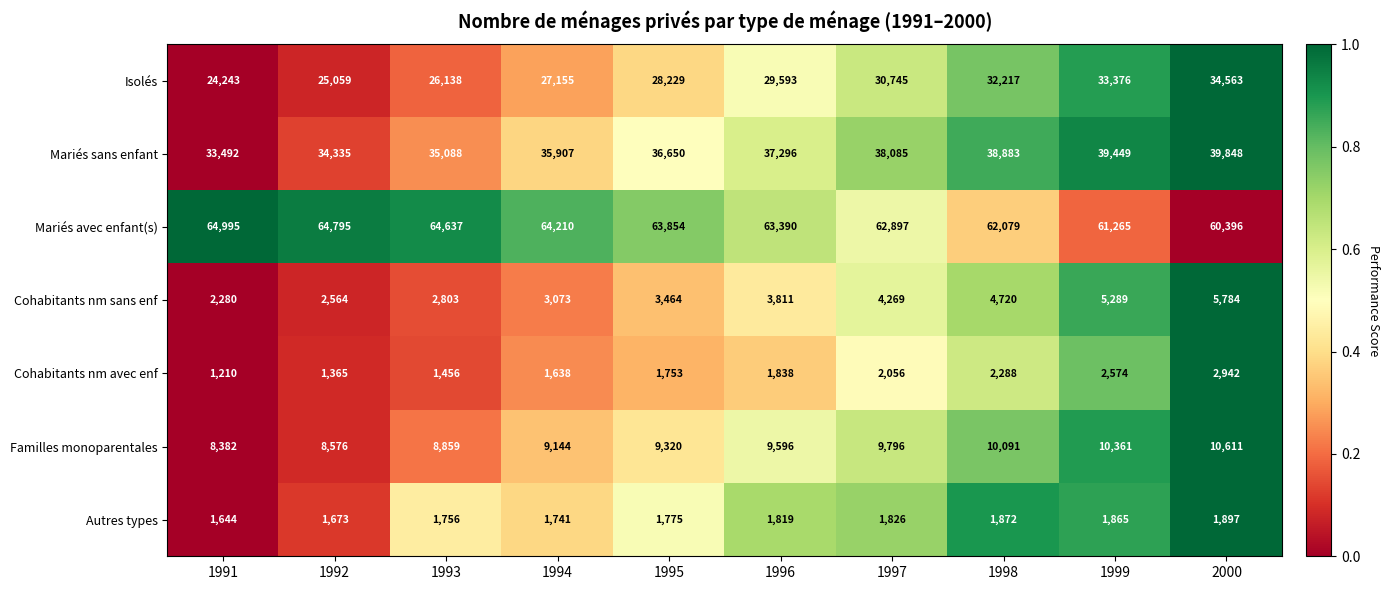

What is the difference between the second highest and second lowest values in the Cohabitants nm avec enf series?

1209